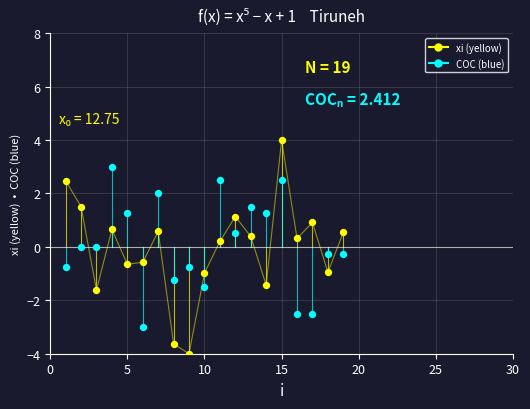

Across all data points, what is the range of X values (max minus min)?

18.0